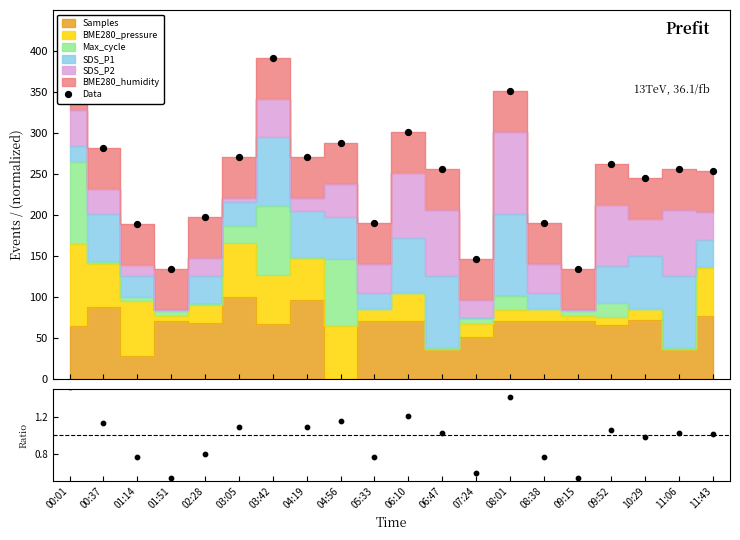

Between 02:28 and 10:29, which is larger?

10:29